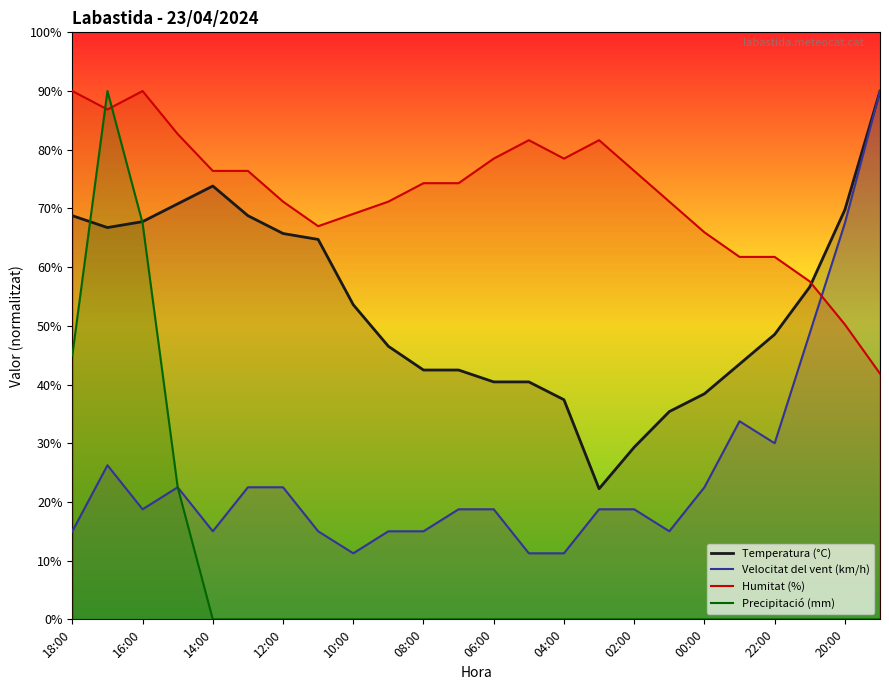

What is the spread (max minus min) of values at 04:00?

78.5